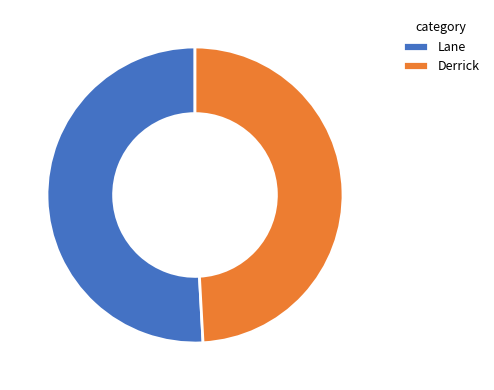

How many segments does this pie chart have?

2